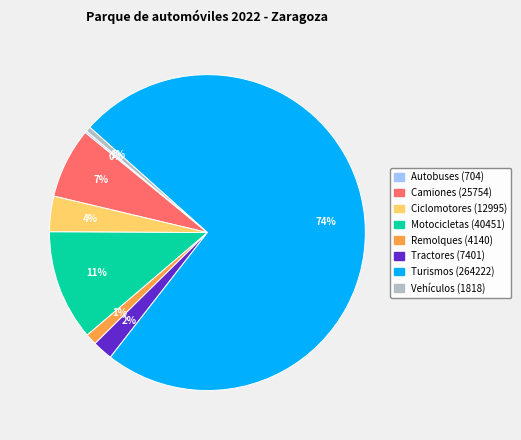

What percentage is the Vehículos slice, to the nearest percent?

1%